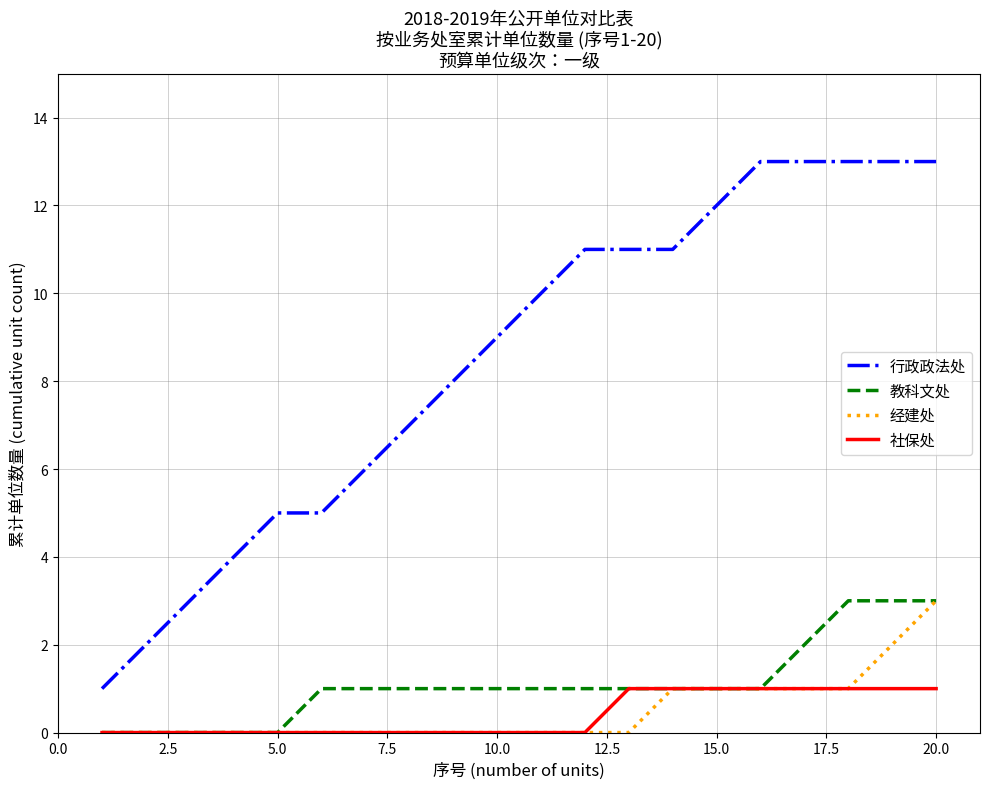

Which series has the largest range (max minus min)?

行政政法处